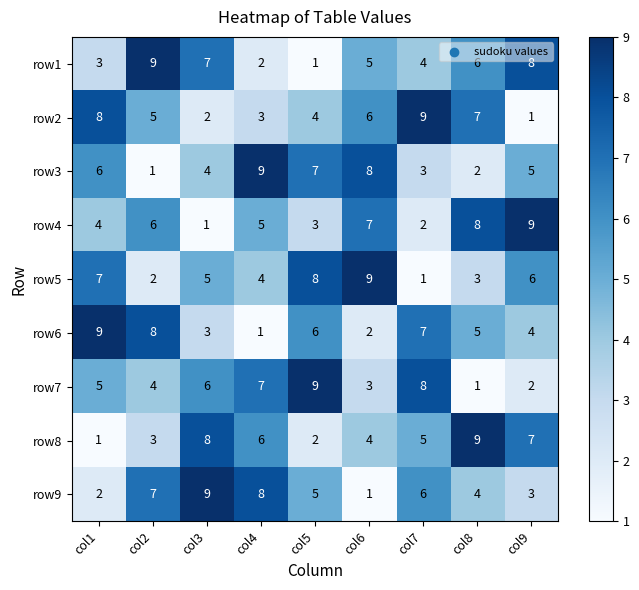

Is the value of row7 at col2 greater than the value of row6 at col8?

No